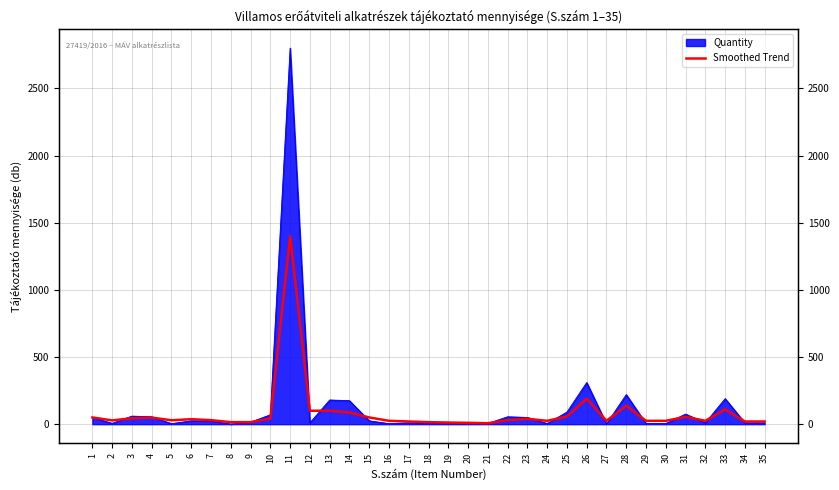

What is the difference between the values at 9 and 30?

10